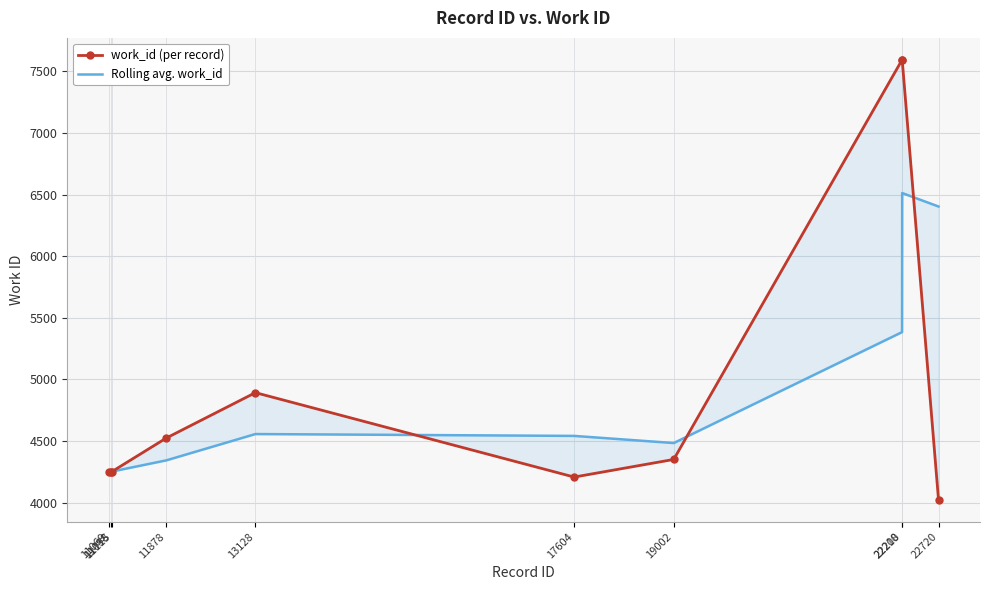

True or false: Rolling avg. work_id has a value of 9123.5 at 22210.

False